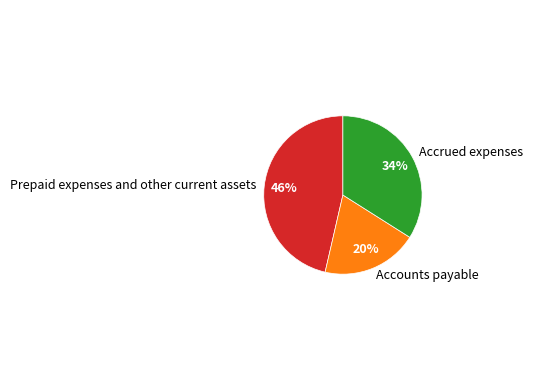

How many segments does this pie chart have?

3